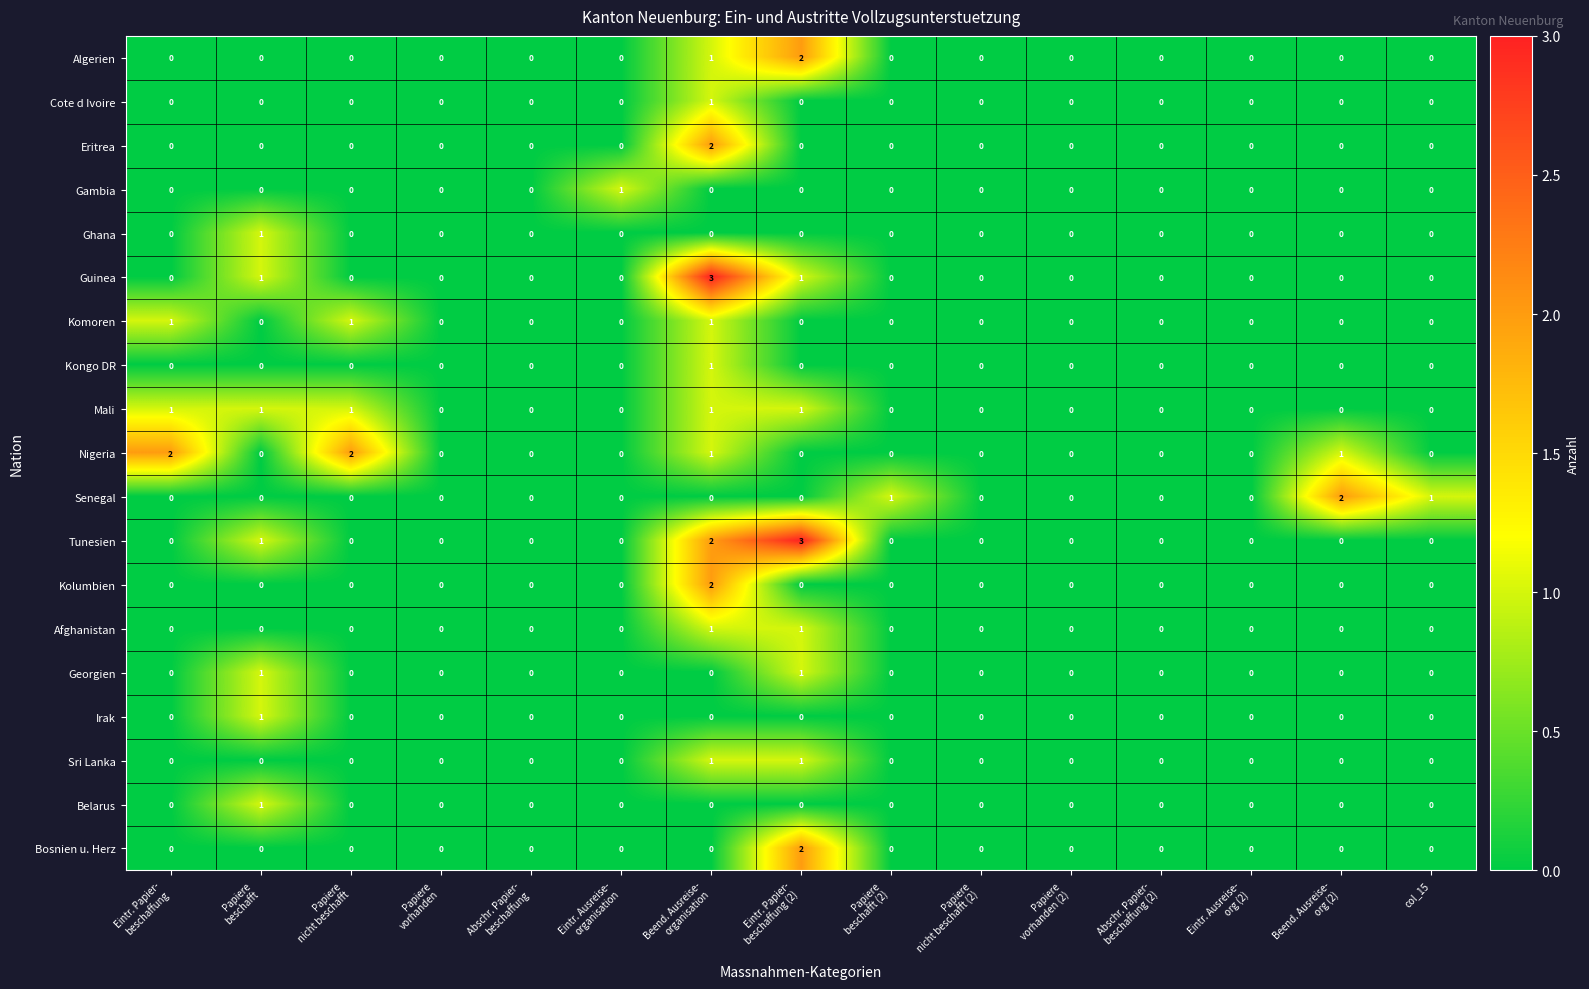

Count the number of data series in this chart.

19